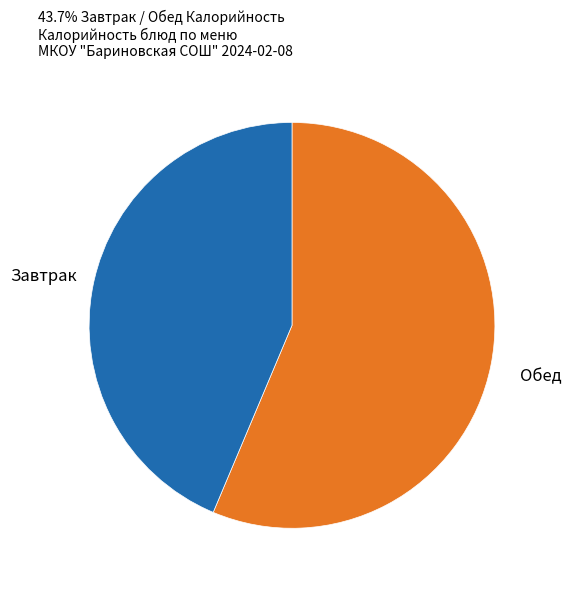

Is there a majority slice in this chart?

Yes